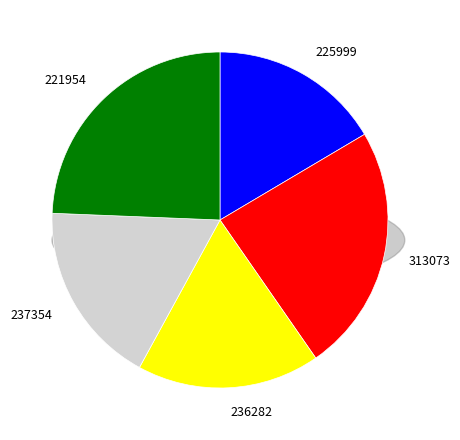

Which slice is the smallest?

225999